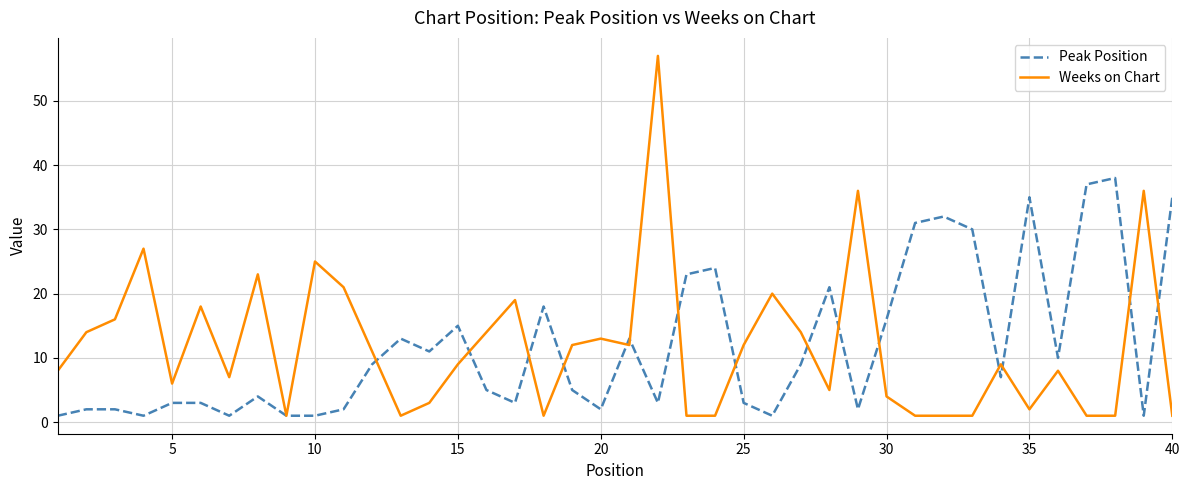

Which series has the widest spread of values?

Weeks on Chart